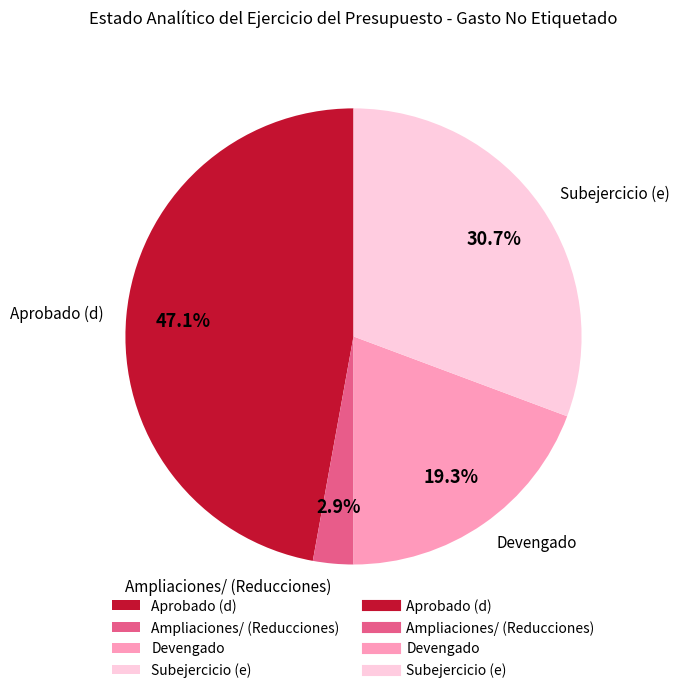

Which slice is the largest?

Aprobado (d)